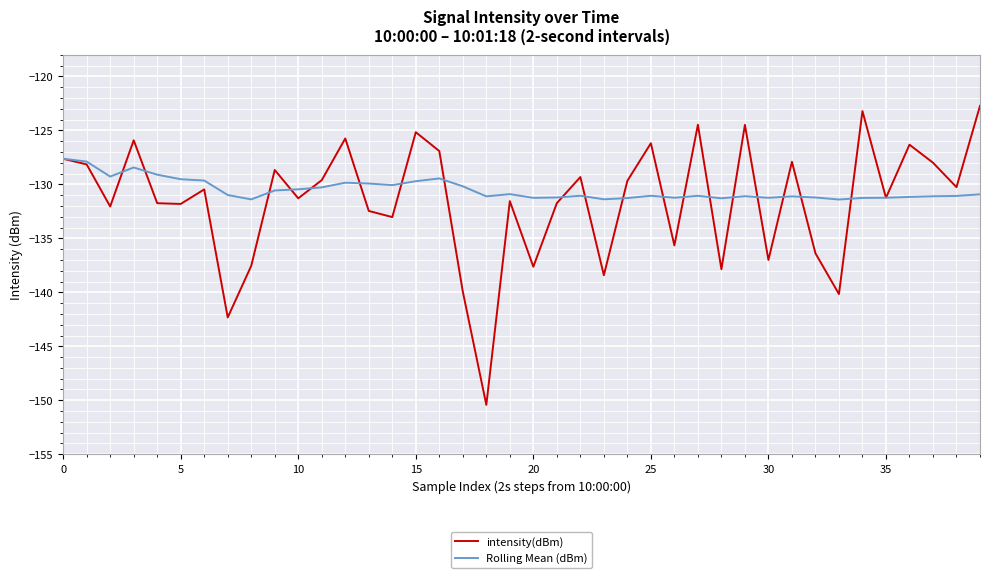

Which series has the widest spread of values?

intensity(dBm)